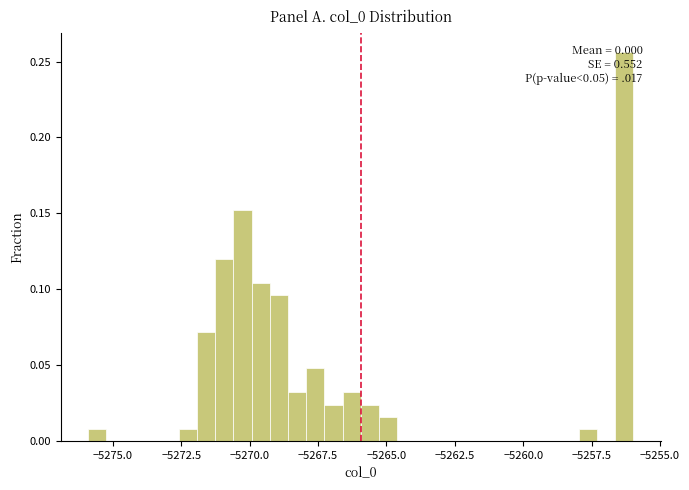

Read against the x-axis, roughly where is the centre of the tallest bar?

-5256.5